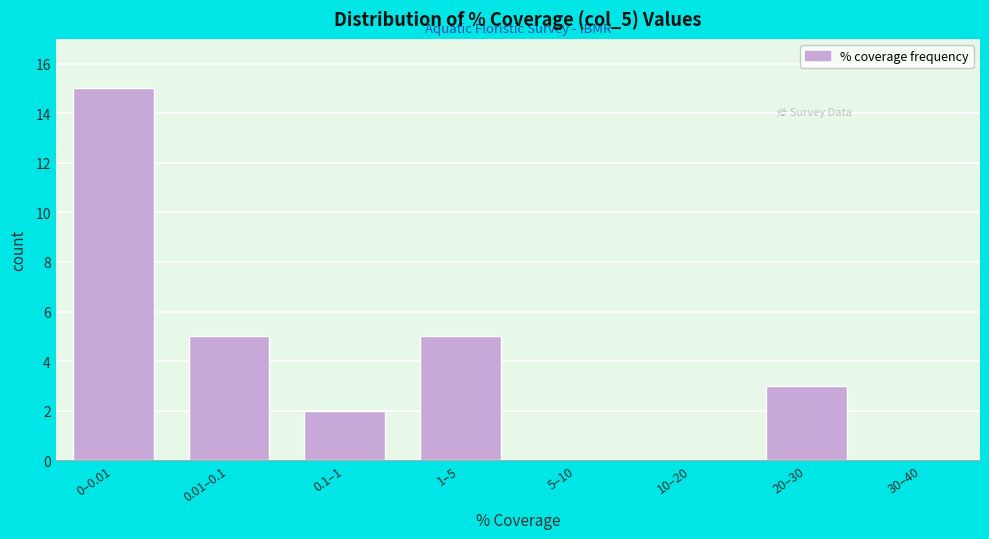

Reading left to right, extract all data points from this chart.

0–0.01=15	0.01–0.1=5	0.1–1=2	1–5=5	5–10=0	10–20=0	20–30=3	30–40=0